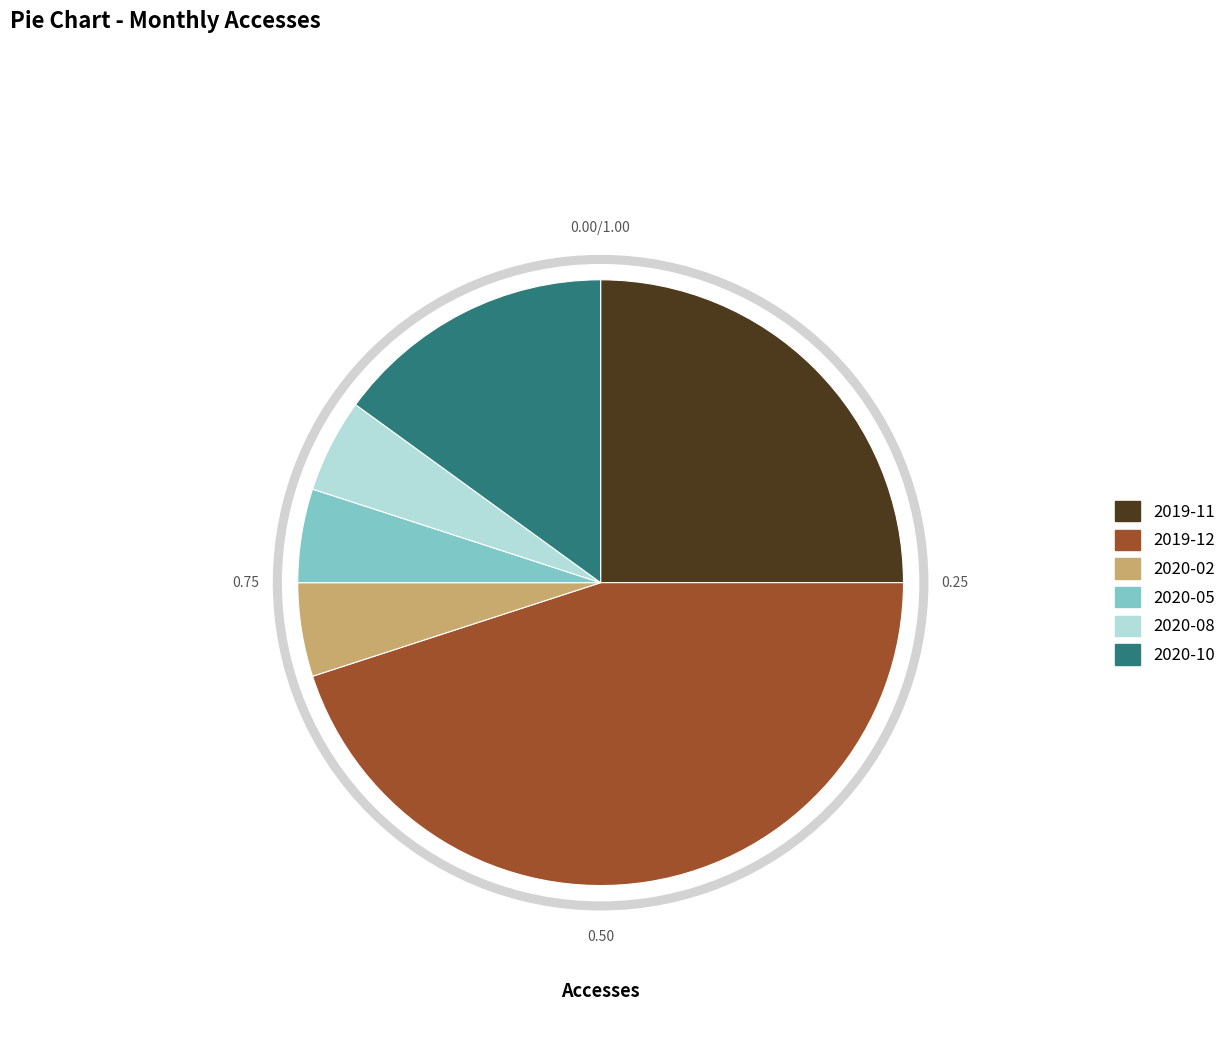

To the nearest percent, what percentage of the pie is 2019-12?

45%